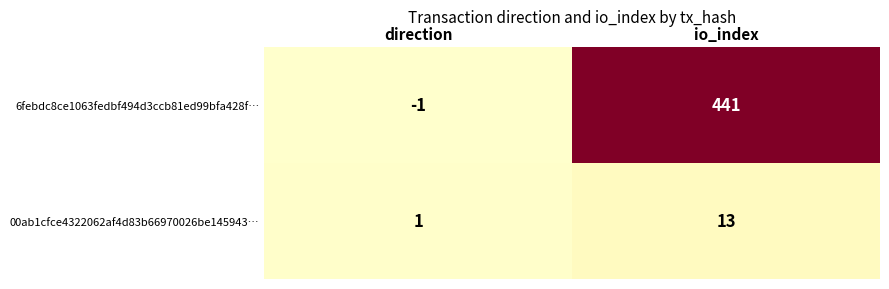

Is it true that 00ab1cfce4322062af4d83b66970026be145943… equals 1 at direction?

True